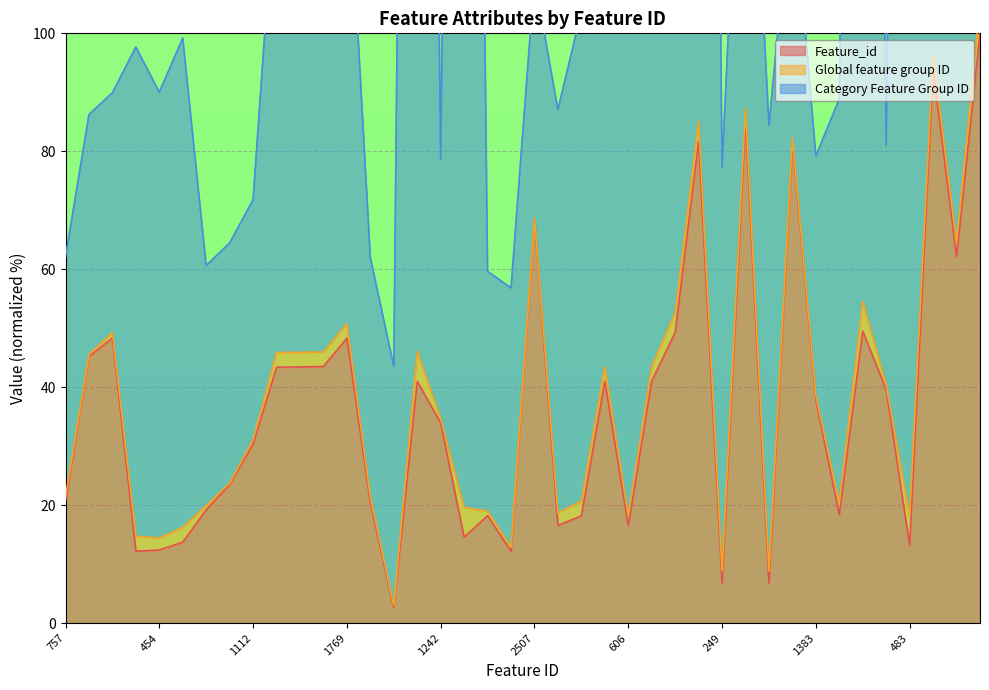

What position from the right is 483?

4